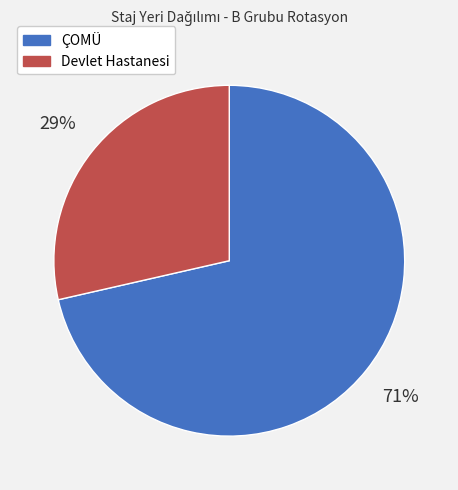

To the nearest percent, what portion does ÇOMÜ represent?

71%